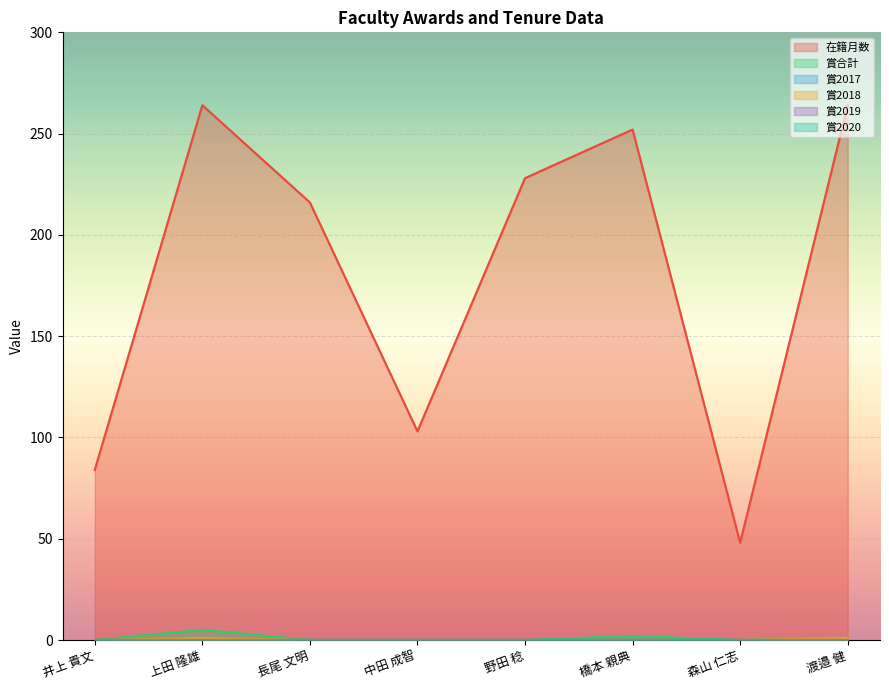

Does the chart display data point markers on the line(s)?

No